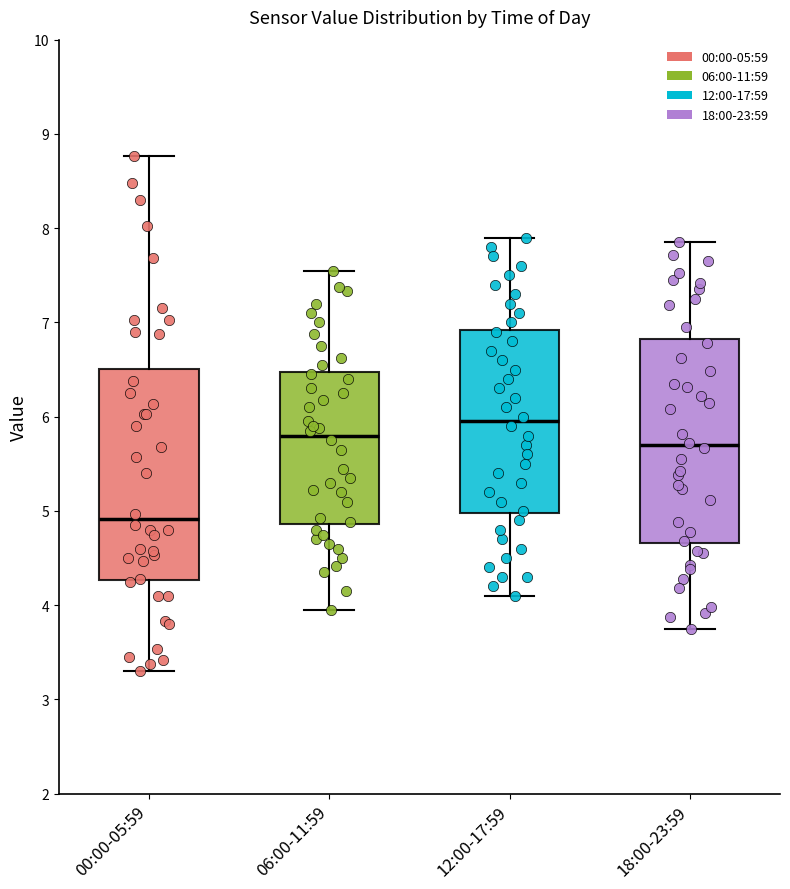

Which box's median line is the lowest?

00:00-05:59